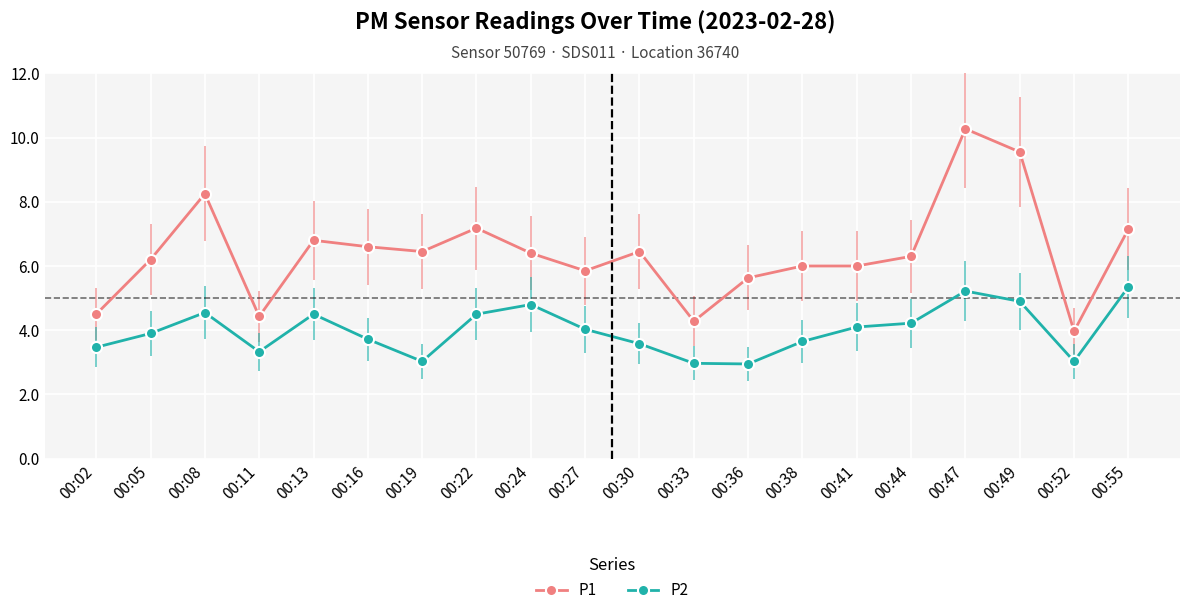

True or false: P1 and P2 intersect in this chart.

False